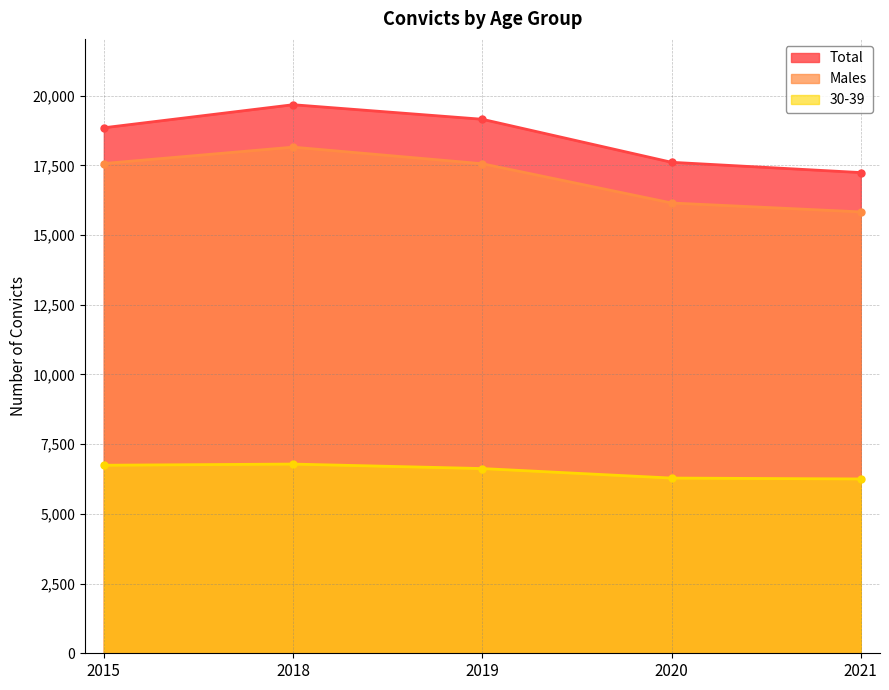

Where is the first local maximum for Total?

2018